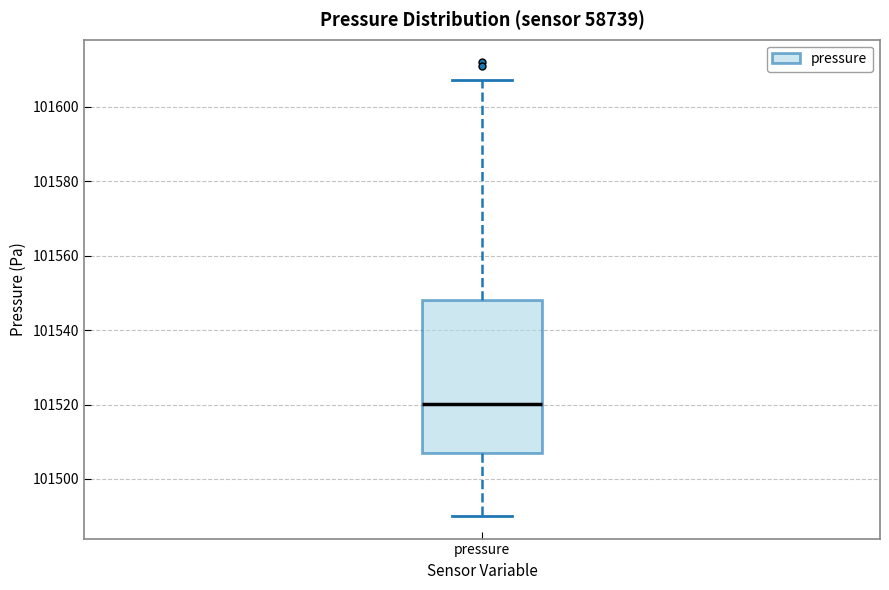

Where does the lower whisker of the box for pressure end on the y-axis? The values are not printed on the chart, so give them approximately, as read against the axis.

101490